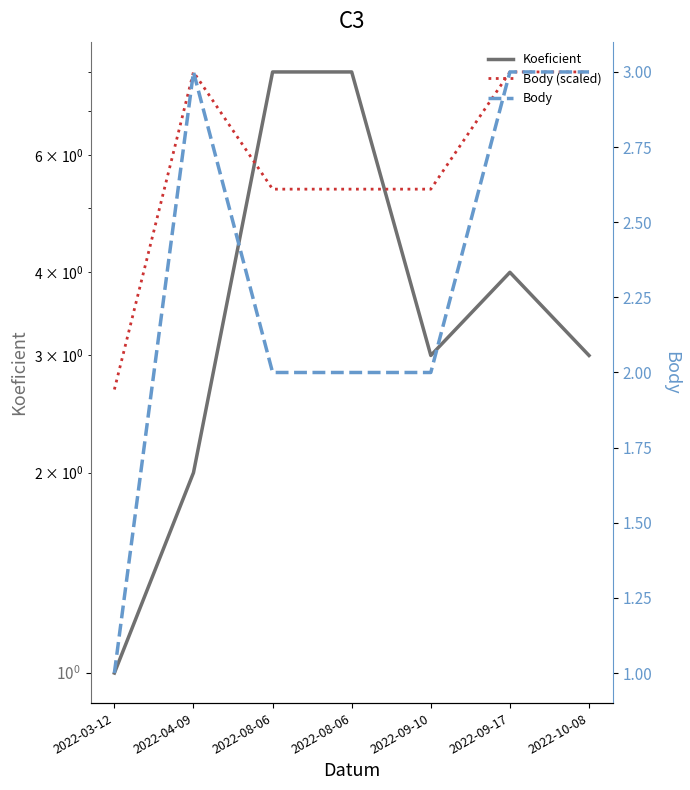

How many interior local peaks does the Body (scaled) series have?

1